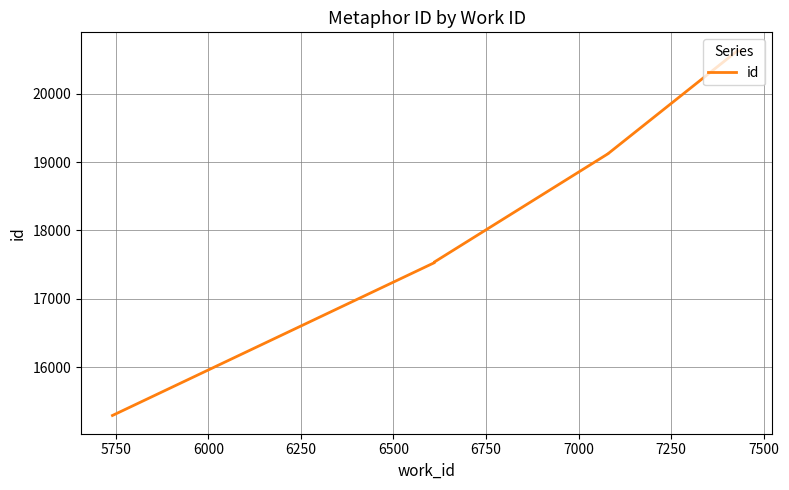

The chart shows a value of 11814 at 6250. True or false?

False